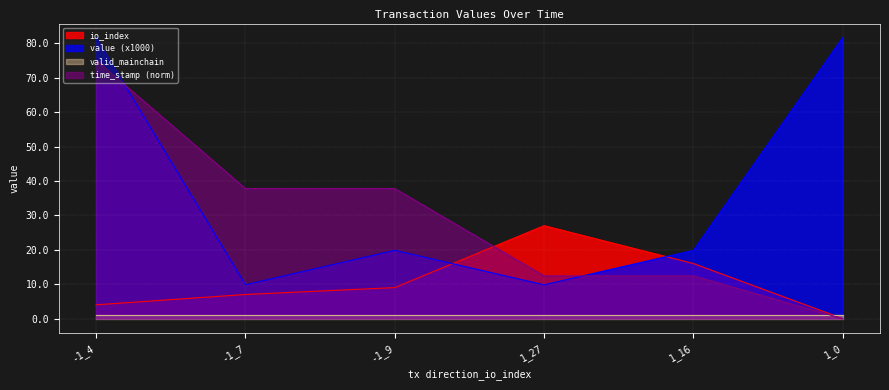

Which series ends up on top after the final intersection of value and io_index?

value